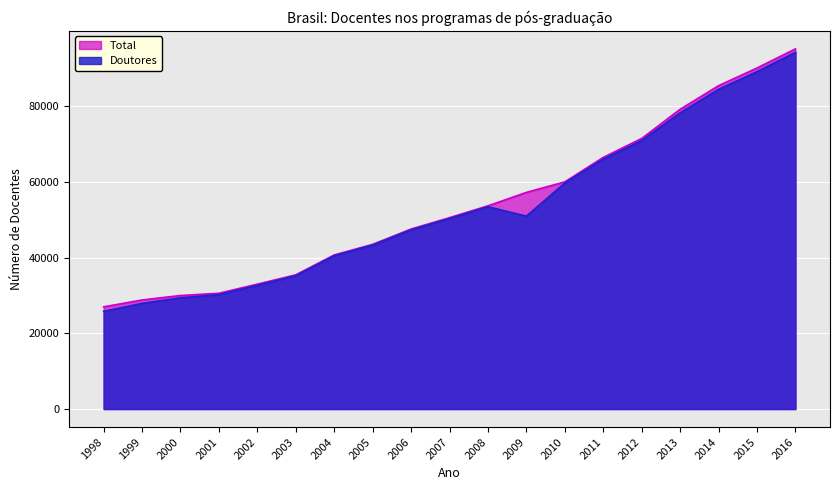

What is the difference between the maximum and minimum values in the Total series?

68172